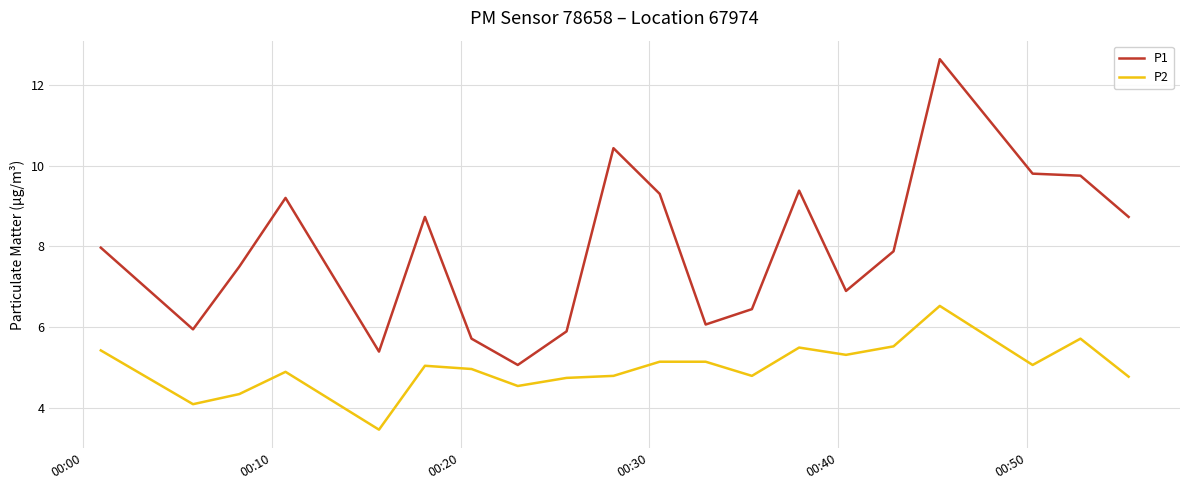

Which series has the widest spread of values?

P1